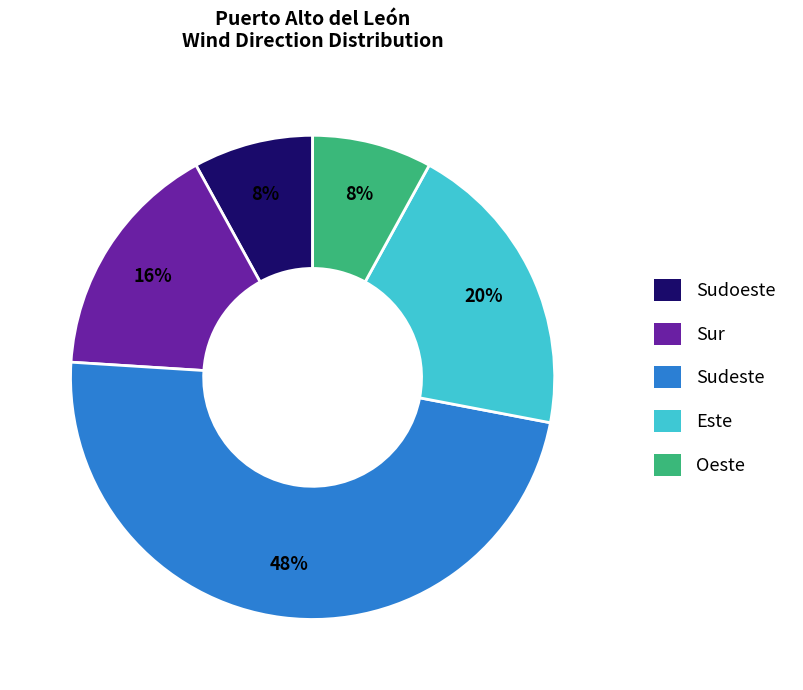

True or false: Sur accounts for 8% of the total.

False